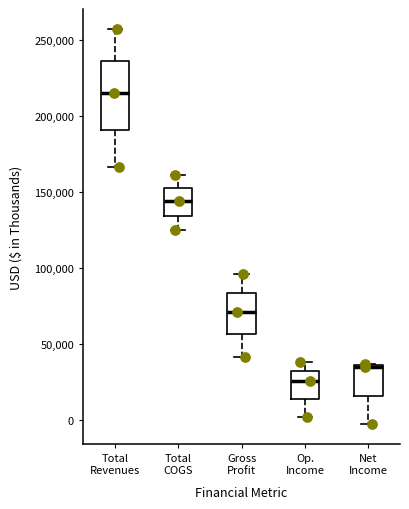

Where is the lower edge of the box for Op. Income on the y-axis? The values are not printed on the chart, so give them approximately, as read against the axis.

15000